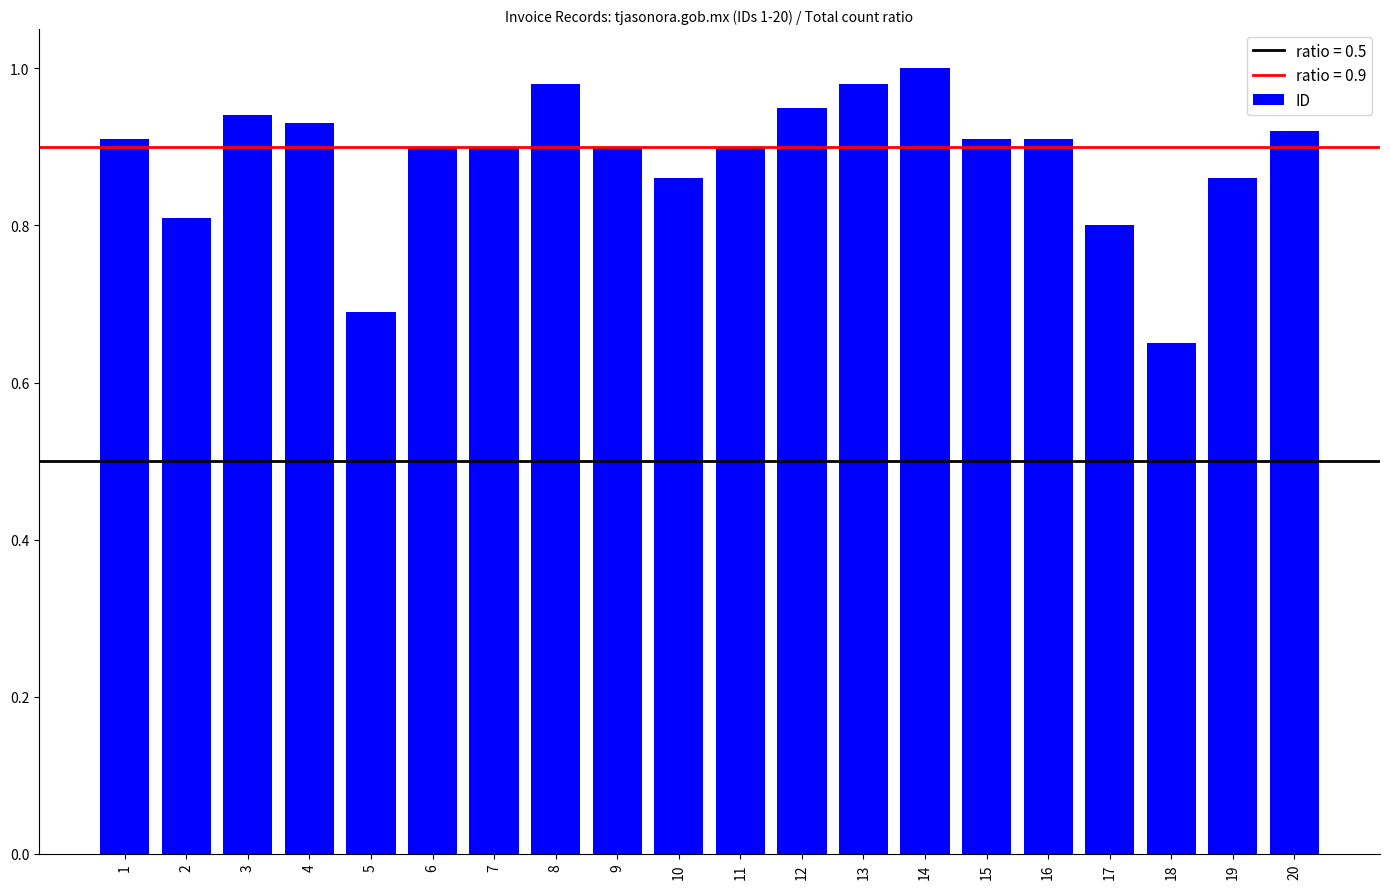

Between 16 and 8, which is larger?

8